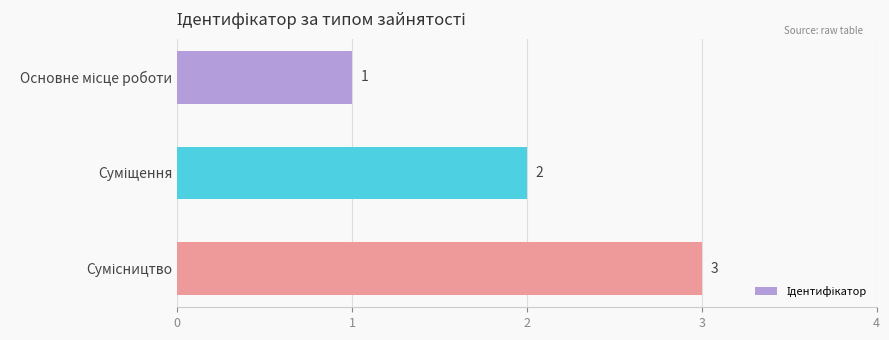

How many categories are shown in the chart?

3